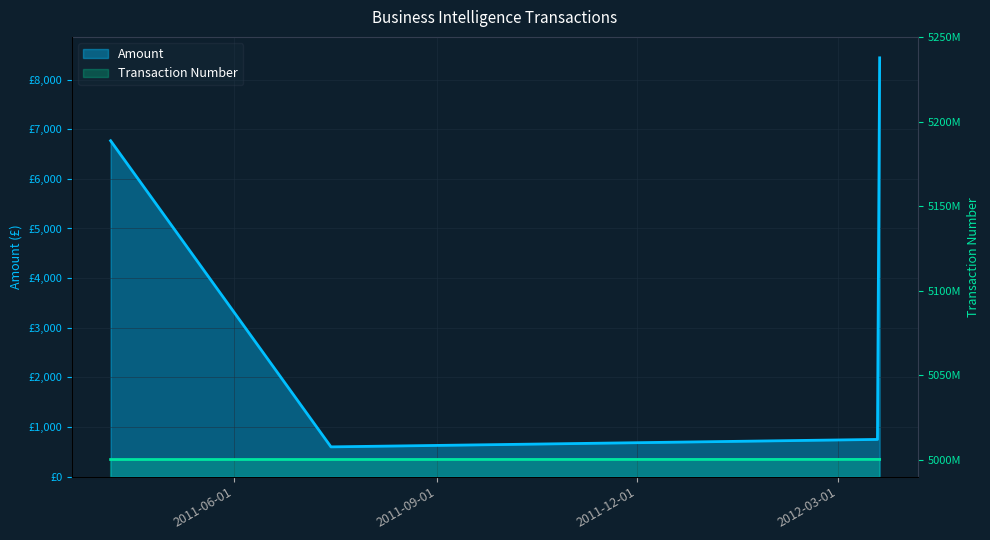

Reading left to right, list all the values displayed in this chart.

Amount: 6768.2	600.0	750.0	8438.6
Transaction Number: 5000136035.0	5000150448.0	5000185998.0	5000186189.0